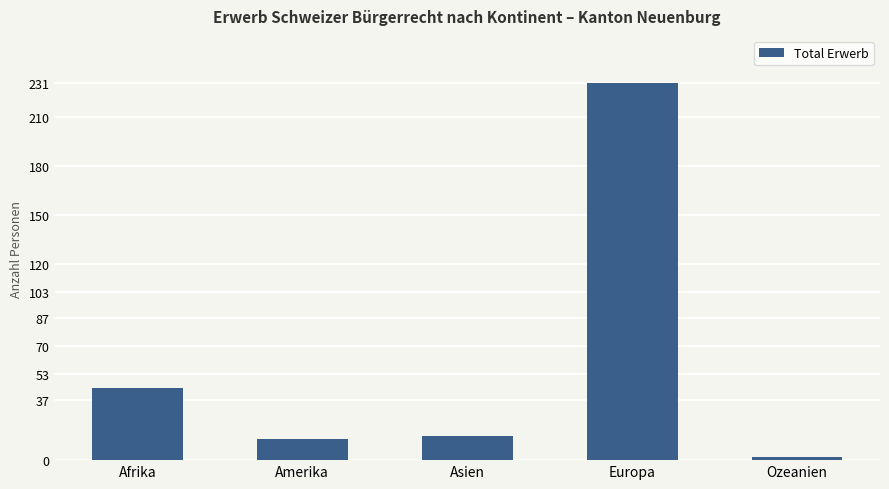

What is the value of the 5th bar from the left?

2